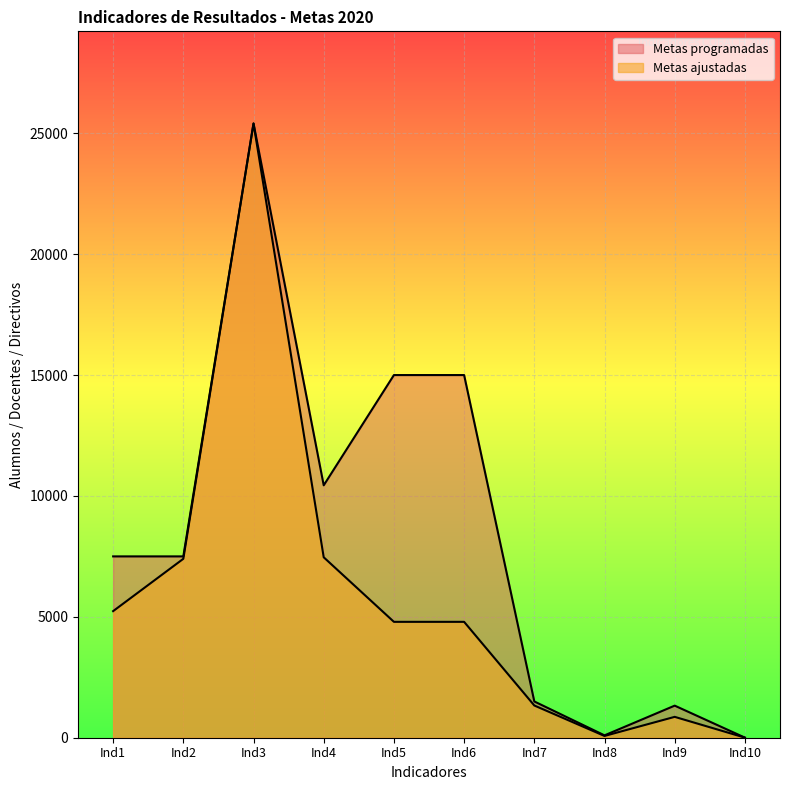

What is the smallest value displayed?

4